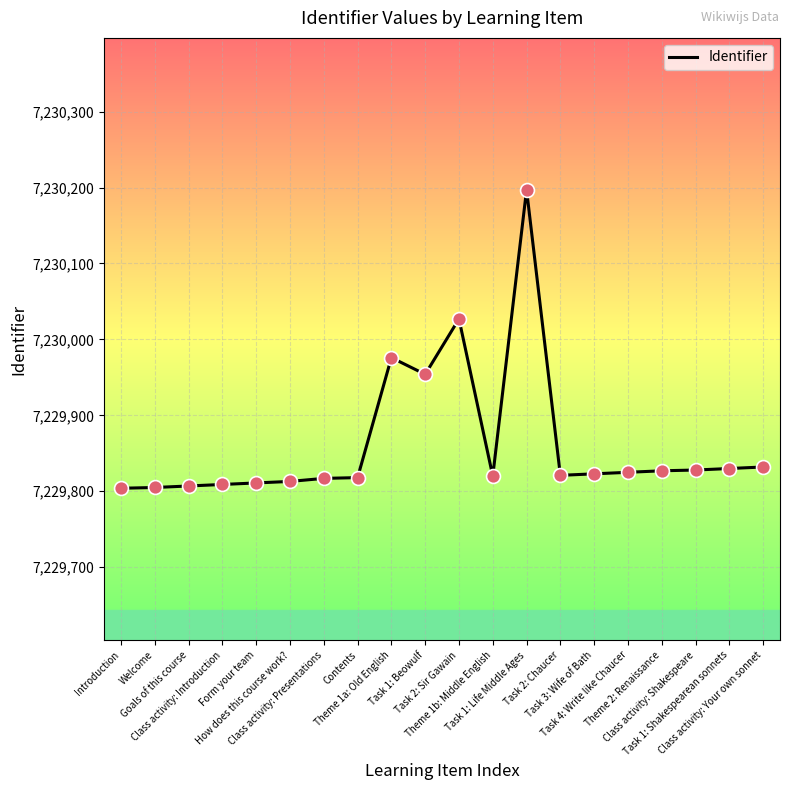

What is the ratio of the value at Task 3: Wife of Bath to the value at Task 2: Sir Gawain?

1.0